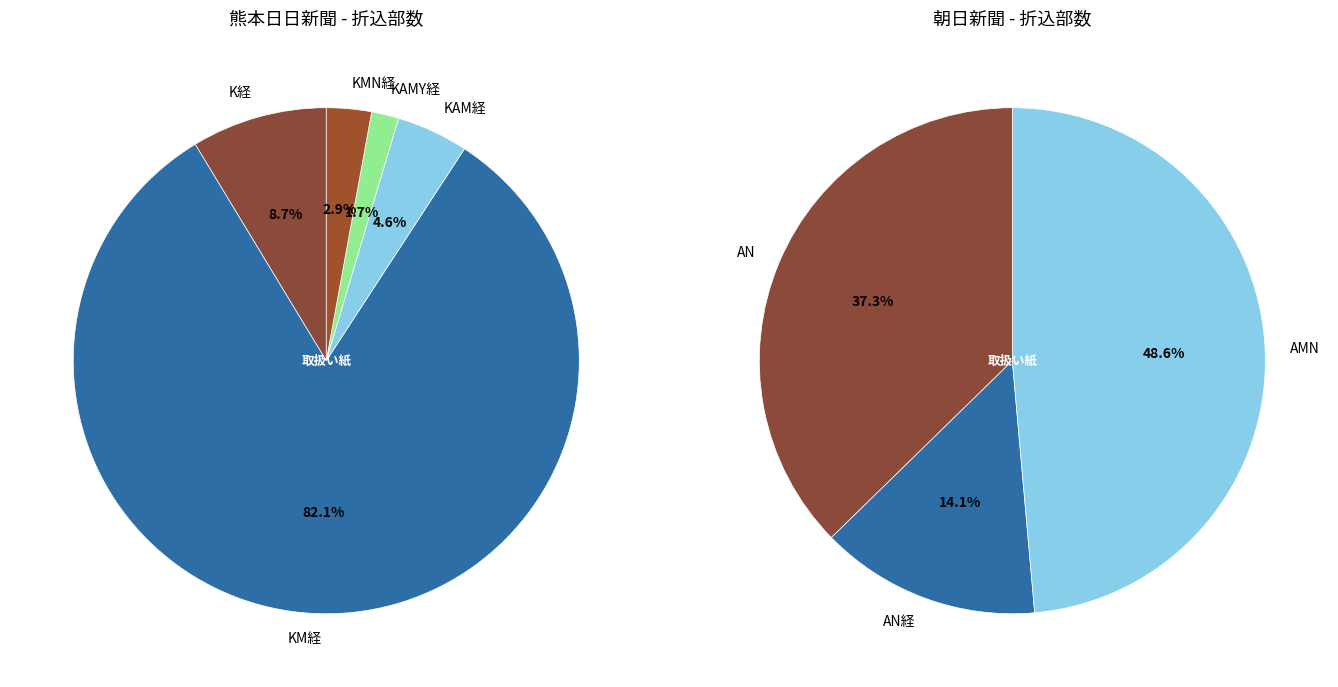

Is AN経 the majority of the pie?

No